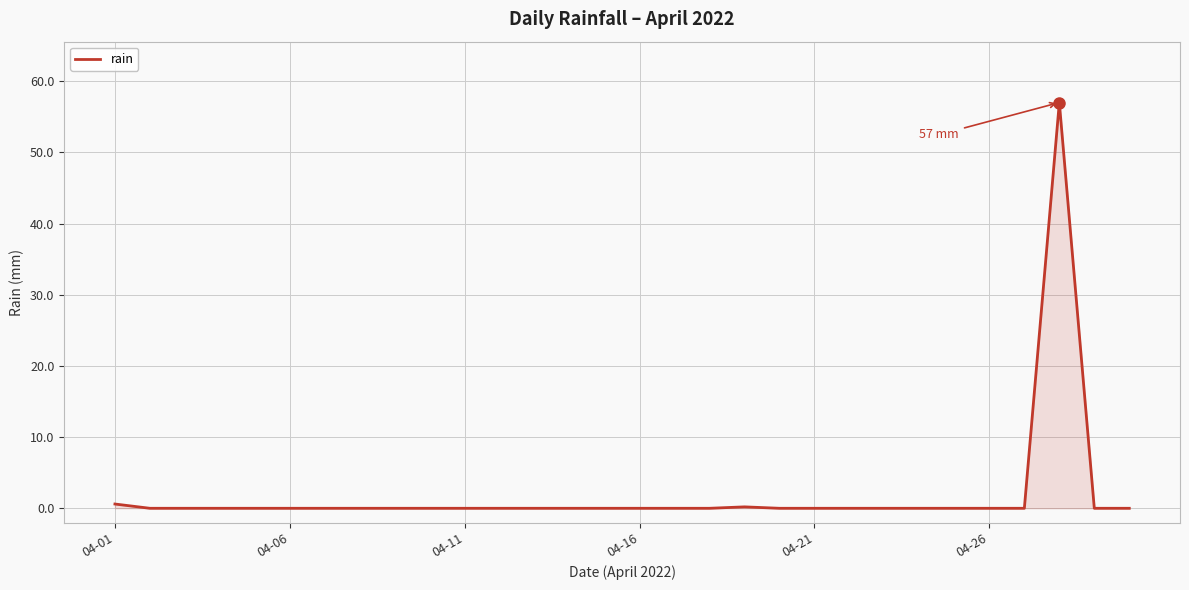

What is the greatest value displayed?

57.0